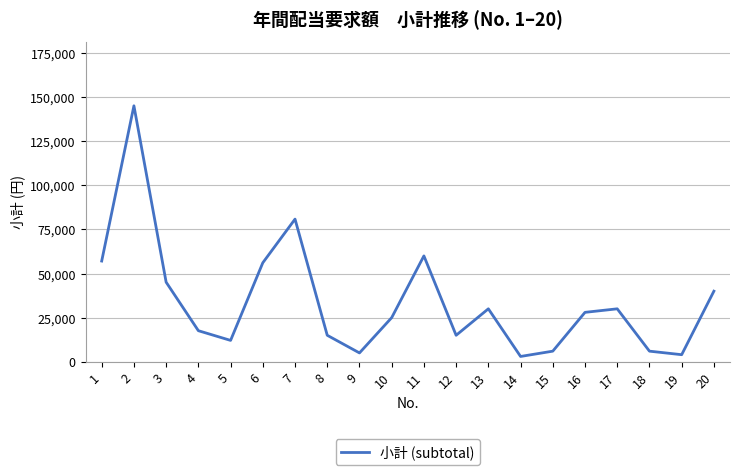

How many values are below 28000?

10